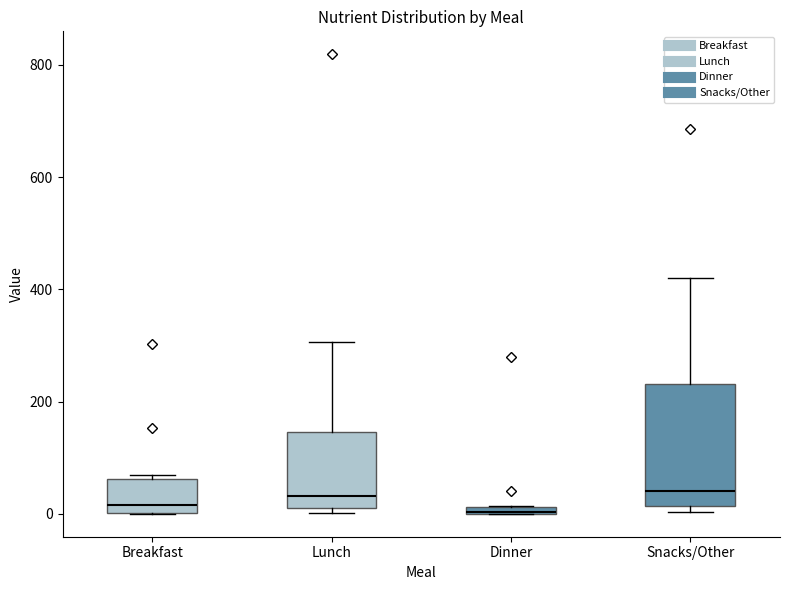

Comparing the boxes themselves (not the whiskers), which one is the tallest?

Snacks/Other